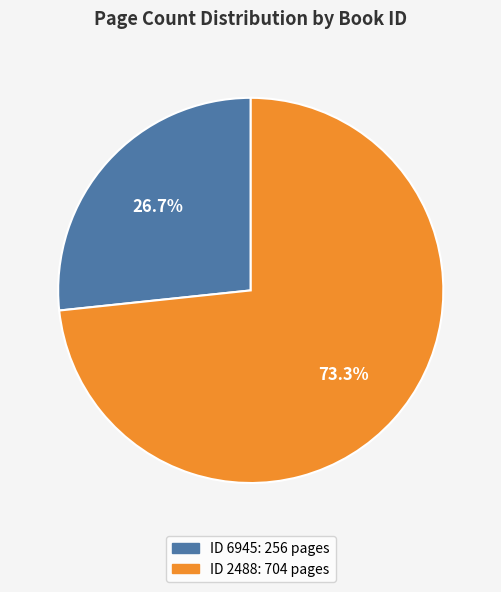

Is there any slice that represents more than half of the pie?

Yes